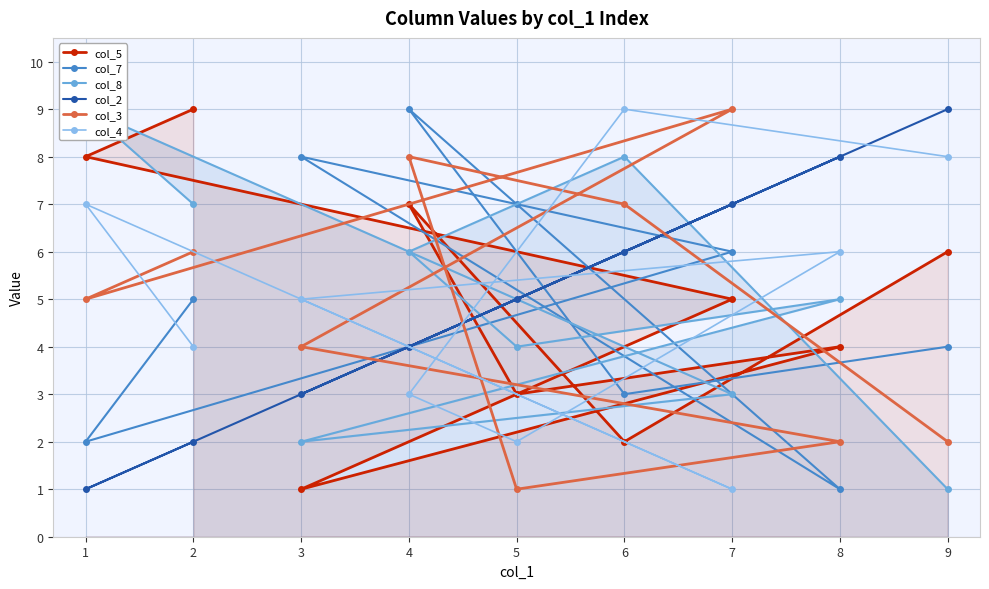

Is the value of col_4 at 9 greater than the value of col_3 at 1?

Yes